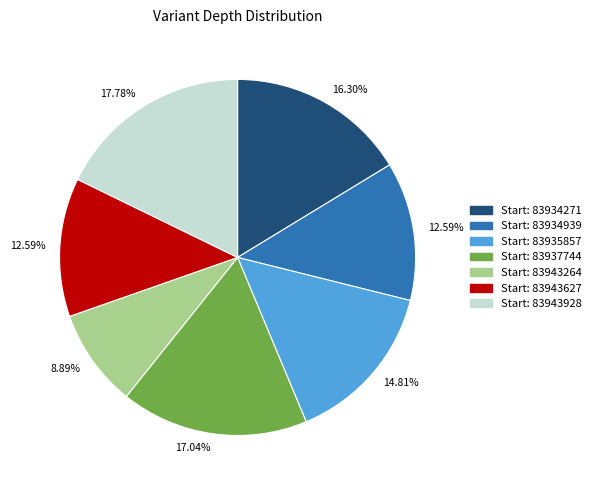

Is there any slice that represents more than half of the pie?

No